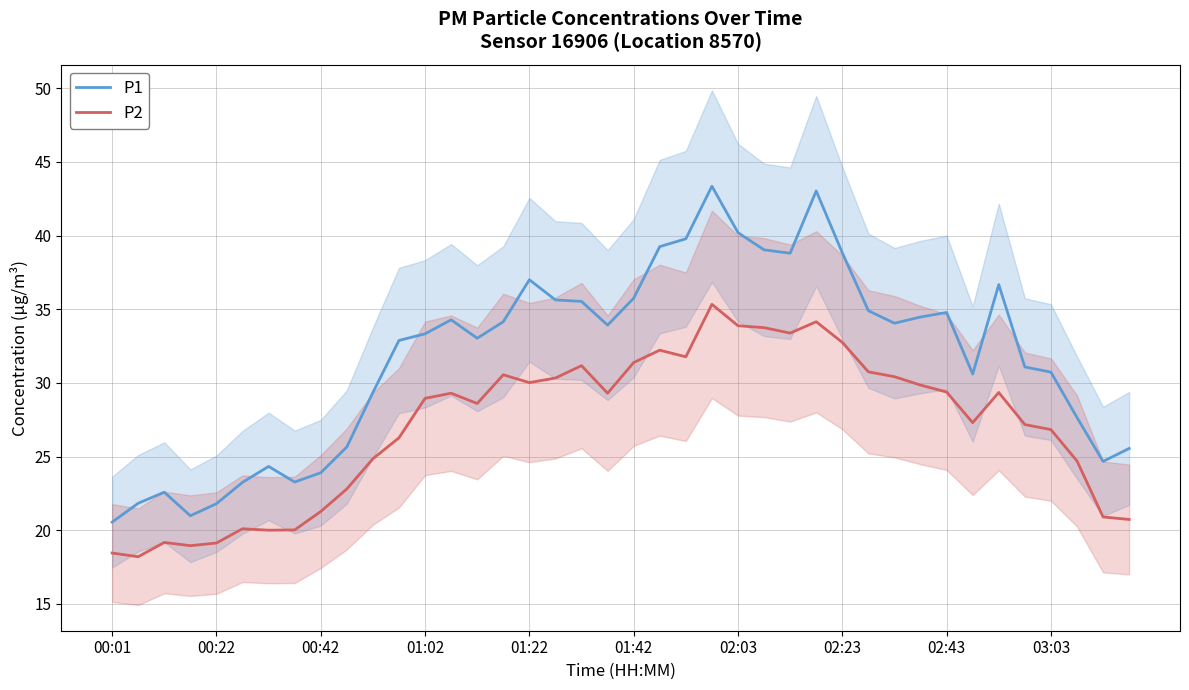

Is this an area chart (filled region under the line)?

No